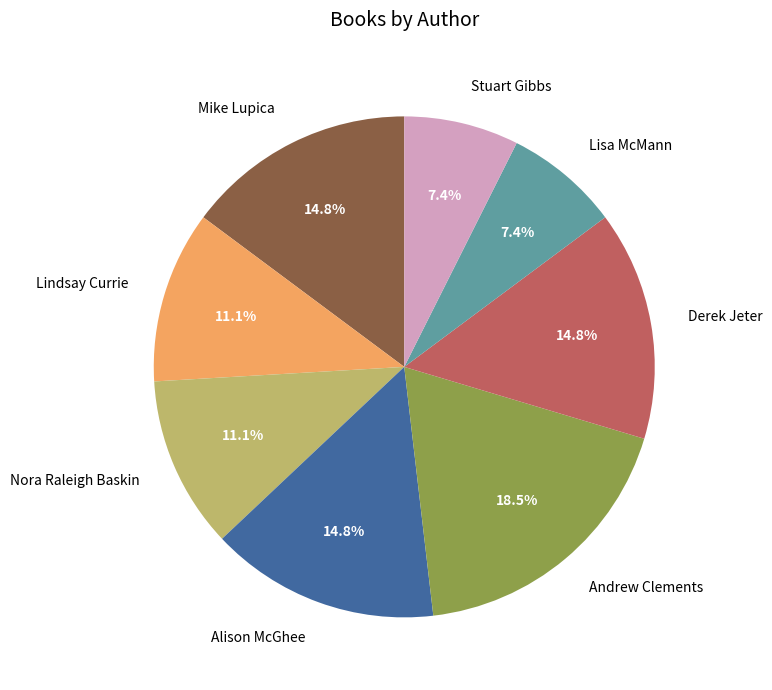

What percentage is NOT represented by Lisa McMann?

92.6%